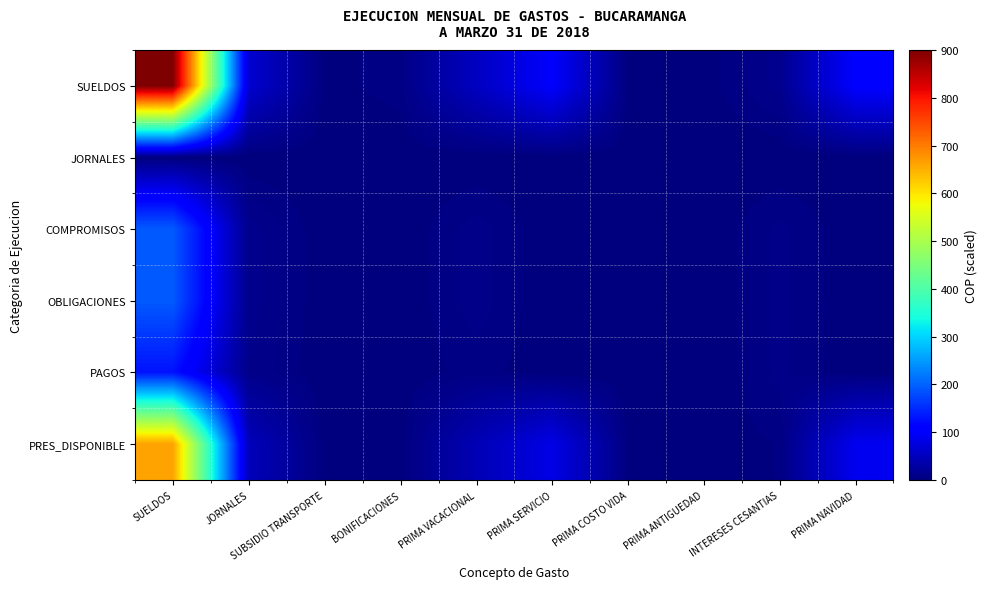

Reading left to right, extract all data points from this chart.

SUELDOS: SUELDOS=900.0	JORNALES=65.5	SUBSIDIO TRANSPORTE=1.9	BONIFICACIONES=5.5	PRIMA VACACIONAL=53.0	PRIMA SERVICIO=100.3	PRIMA COSTO VIDA=1.9	PRIMA ANTIGUEDAD=1.3	INTERESES CESANTIAS=12.3	PRIMA NAVIDAD=103.0
JORNALES: SUELDOS=0.0	JORNALES=0.0	SUBSIDIO TRANSPORTE=0.0	BONIFICACIONES=0.0	PRIMA VACACIONAL=0.0	PRIMA SERVICIO=0.0	PRIMA COSTO VIDA=0.0	PRIMA ANTIGUEDAD=0.0	INTERESES CESANTIAS=0.0	PRIMA NAVIDAD=0.0
COMPROMISOS: SUELDOS=193.3	JORNALES=12.5	SUBSIDIO TRANSPORTE=0.4	BONIFICACIONES=0.3	PRIMA VACACIONAL=8.9	PRIMA SERVICIO=0.2	PRIMA COSTO VIDA=0.0	PRIMA ANTIGUEDAD=0.0	INTERESES CESANTIAS=8.1	PRIMA NAVIDAD=0.4
OBLIGACIONES: SUELDOS=193.3	JORNALES=12.5	SUBSIDIO TRANSPORTE=0.4	BONIFICACIONES=0.3	PRIMA VACACIONAL=8.9	PRIMA SERVICIO=0.2	PRIMA COSTO VIDA=0.0	PRIMA ANTIGUEDAD=0.0	INTERESES CESANTIAS=8.1	PRIMA NAVIDAD=0.4
PAGOS: SUELDOS=128.6	JORNALES=10.3	SUBSIDIO TRANSPORTE=0.3	BONIFICACIONES=0.2	PRIMA VACACIONAL=5.6	PRIMA SERVICIO=0.2	PRIMA COSTO VIDA=0.0	PRIMA ANTIGUEDAD=0.0	INTERESES CESANTIAS=8.0	PRIMA NAVIDAD=0.4
PRES_DISPONIBLE: SUELDOS=664.3	JORNALES=48.1	SUBSIDIO TRANSPORTE=1.4	BONIFICACIONES=1.5	PRIMA VACACIONAL=43.4	PRIMA SERVICIO=81.6	PRIMA COSTO VIDA=1.9	PRIMA ANTIGUEDAD=1.3	INTERESES CESANTIAS=3.7	PRIMA NAVIDAD=88.9